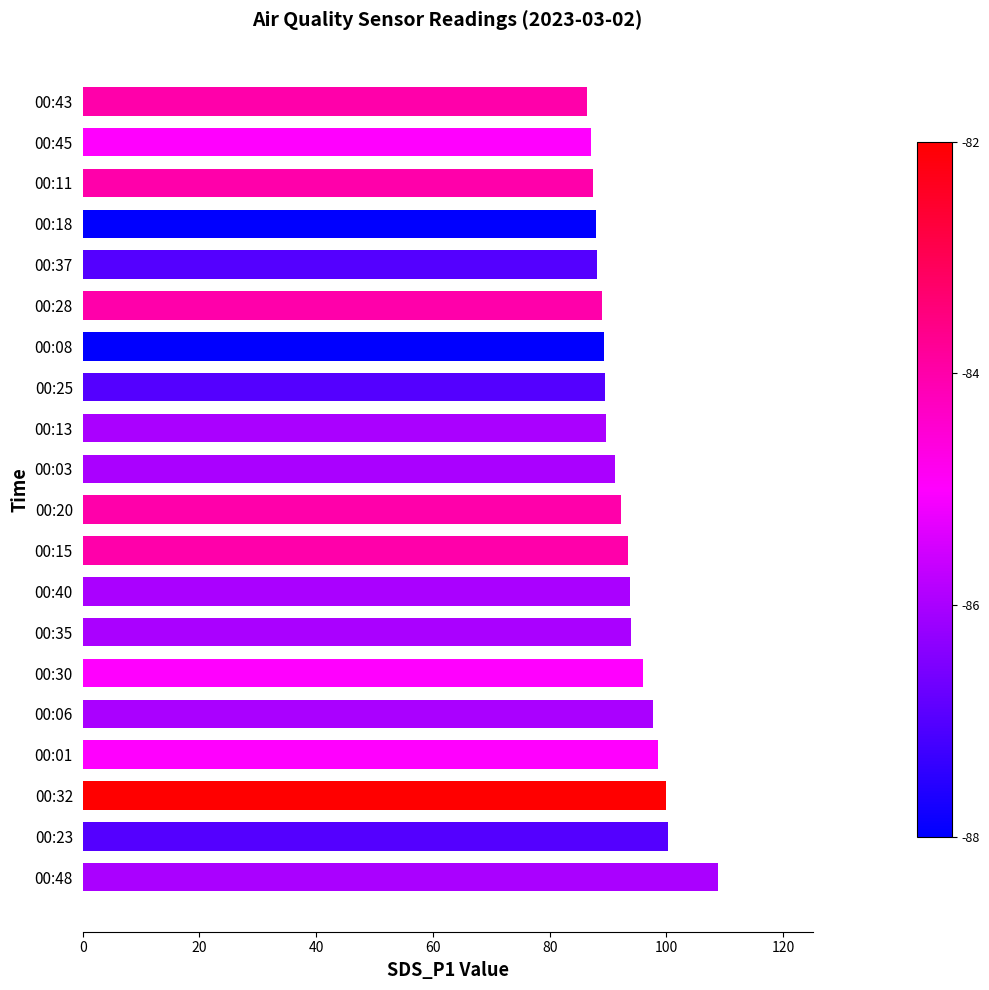

What is the difference between the maximum and minimum values?

22.4